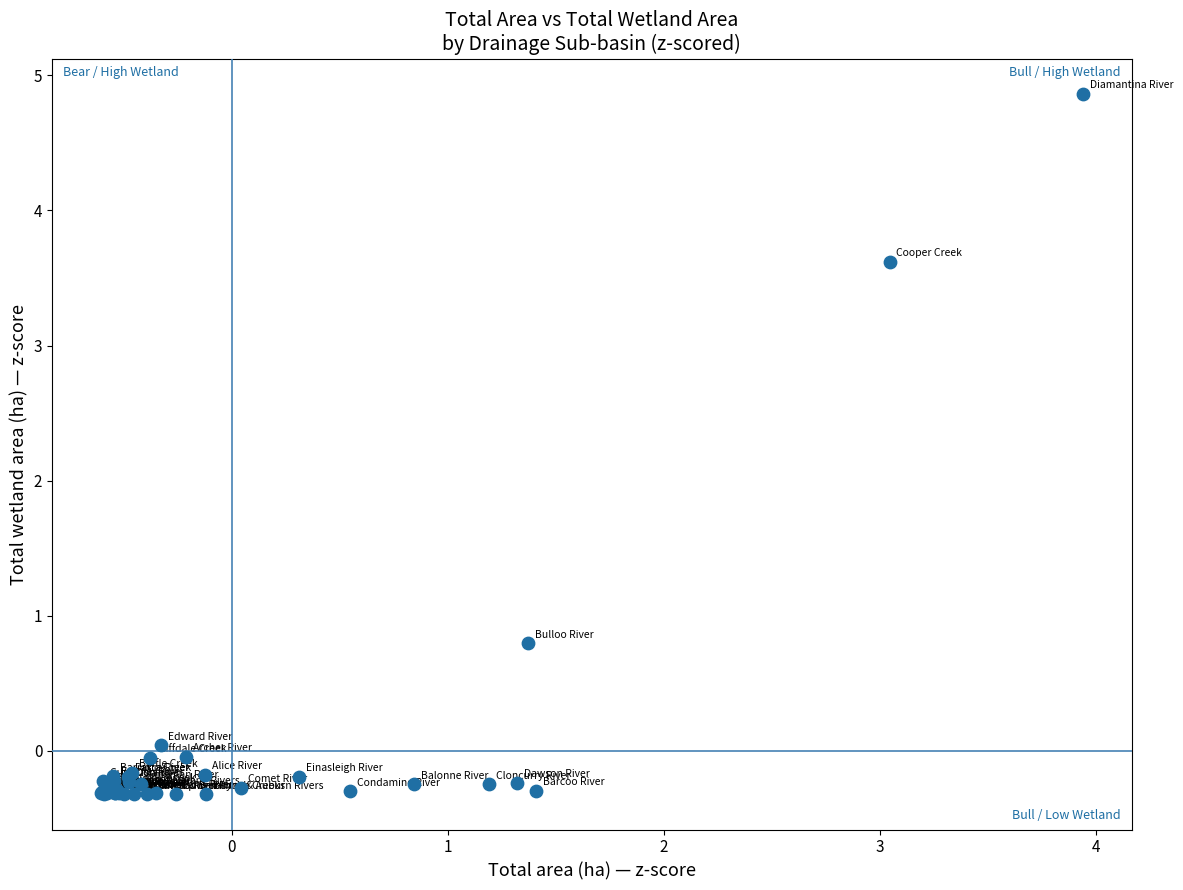

What Y value in the scatter plot is closest to 2?

0.8